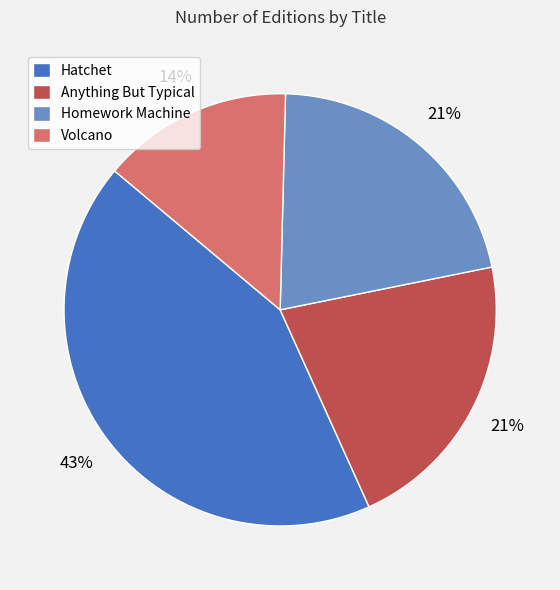

The Volcano slice represents 24% of the pie. True or false?

False